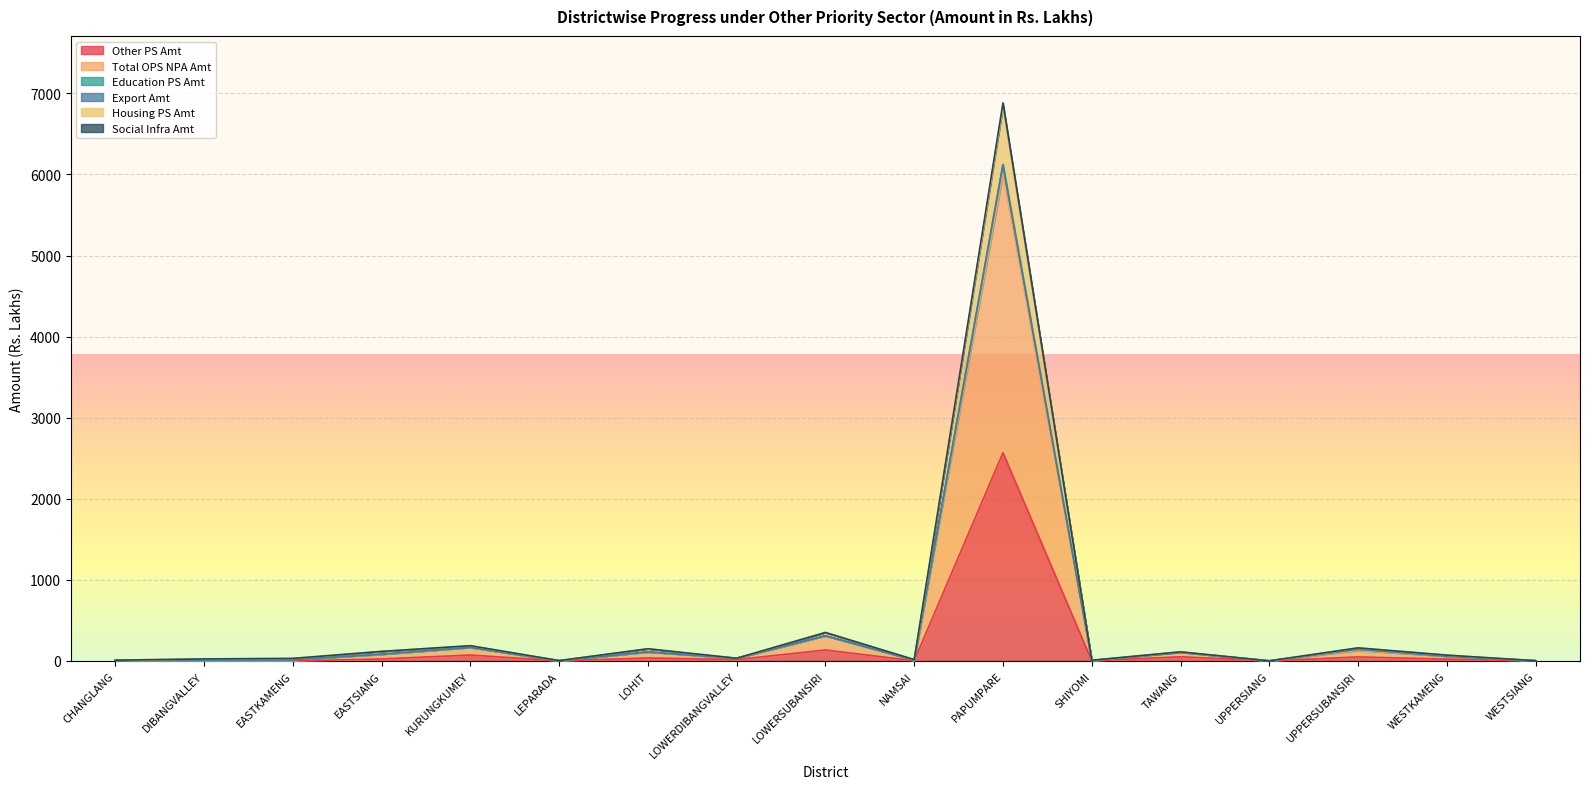

At which label is Education PS Amt closest to 3061?

LOWERSUBANSIRI